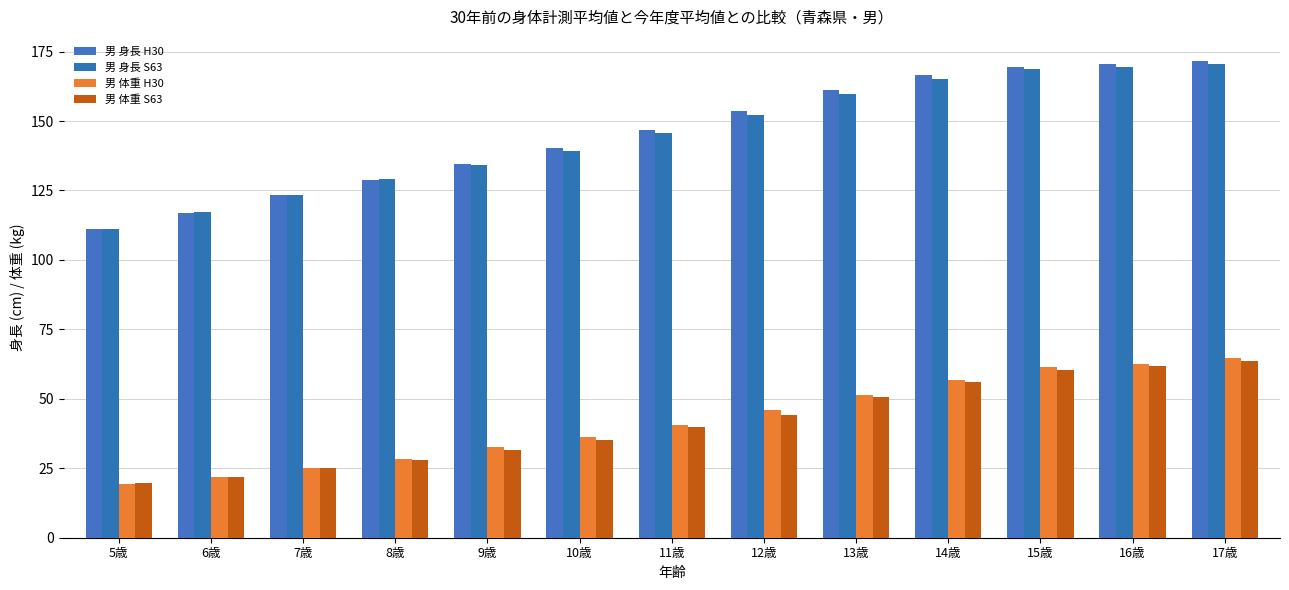

How many bars are there in each group?

4